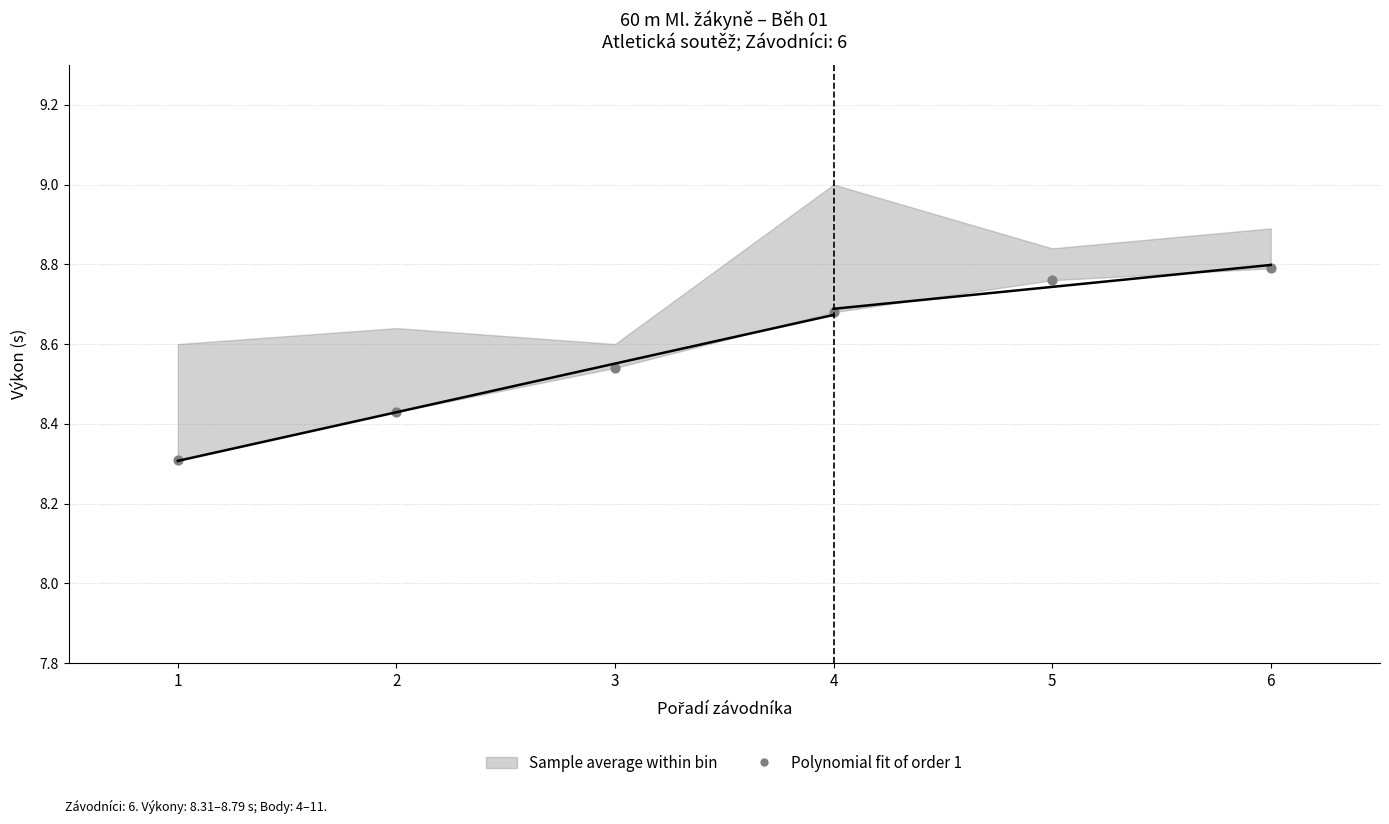

What Y value in the scatter plot is closest to 8?

8.3